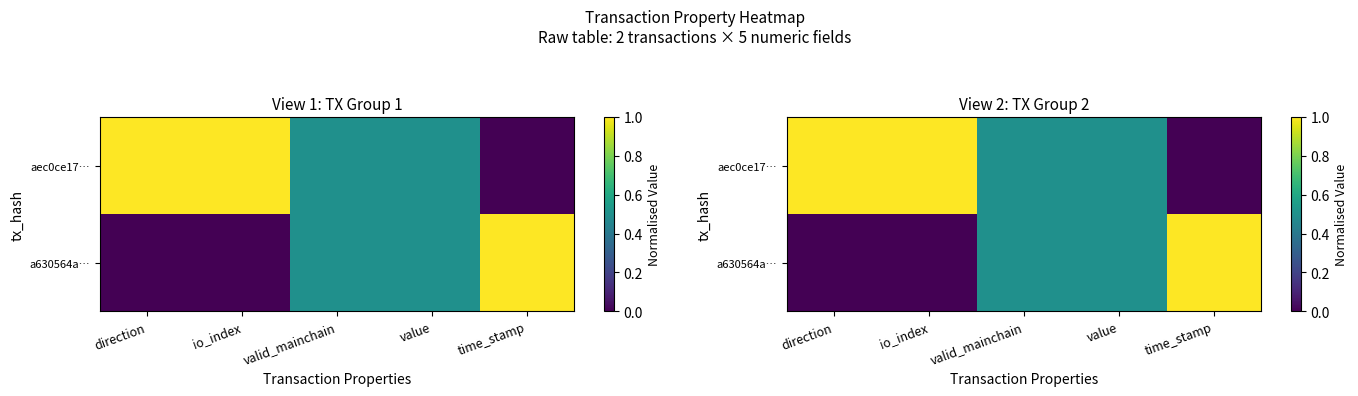

At how many categories does at least one series exceed 0?

5